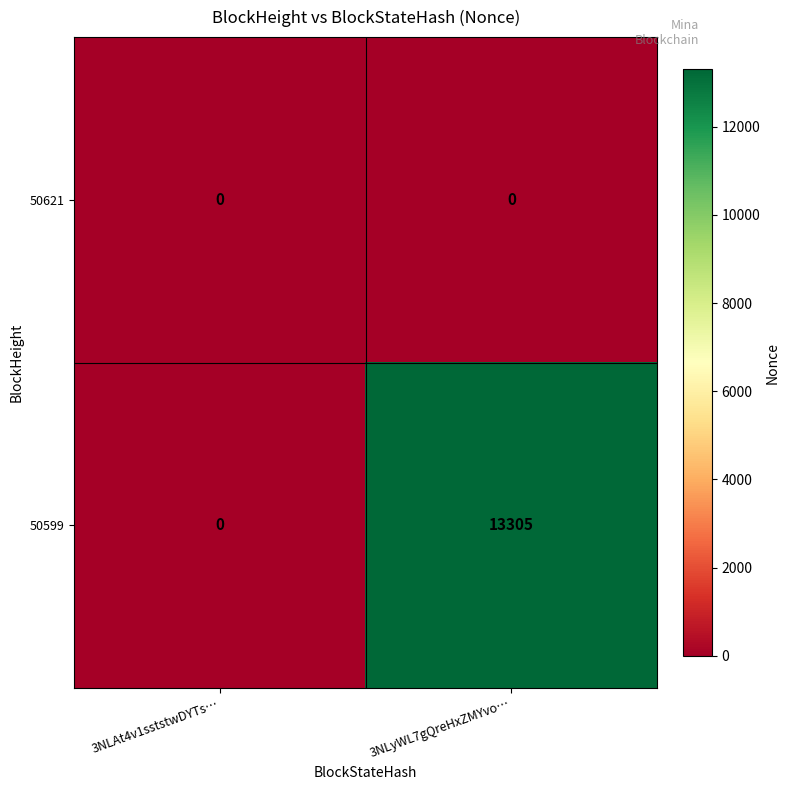

Count the number of categories in the chart.

2